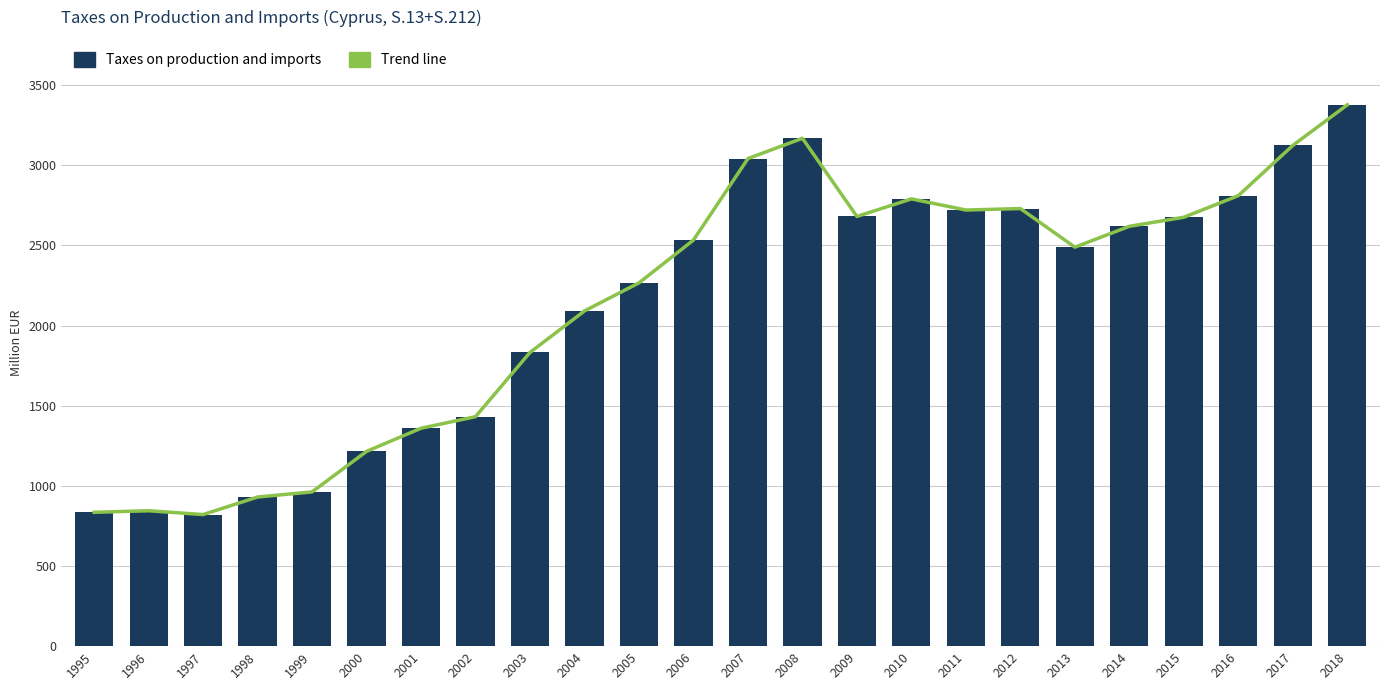

What is the sum of the Taxes on production and imports values at 2010 and 2017?

5913.3